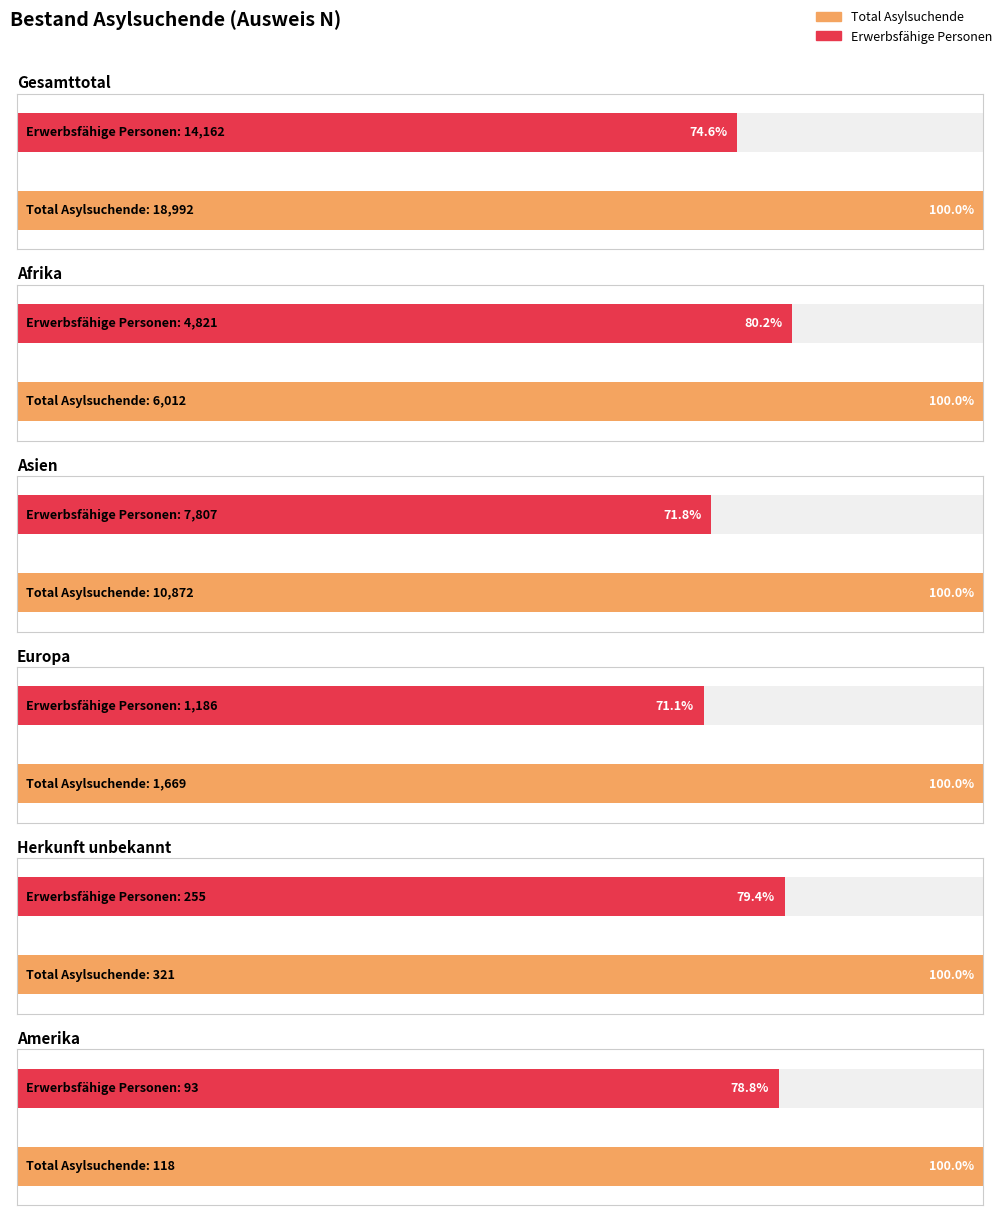

What is the difference between the Total Asylsuchende values at Herkunft unbekannt and Amerika?

203